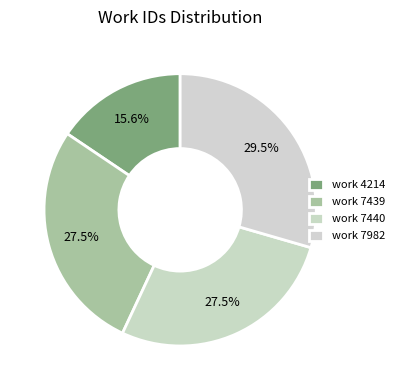

How many slices are in this pie chart?

4